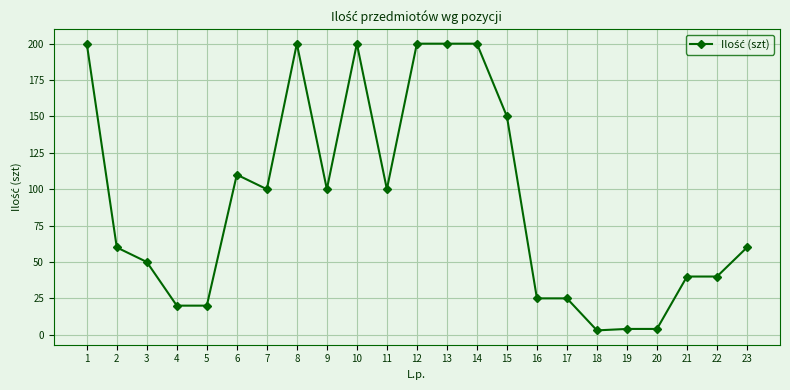

What is the sum of the values at 8 and 4?

220